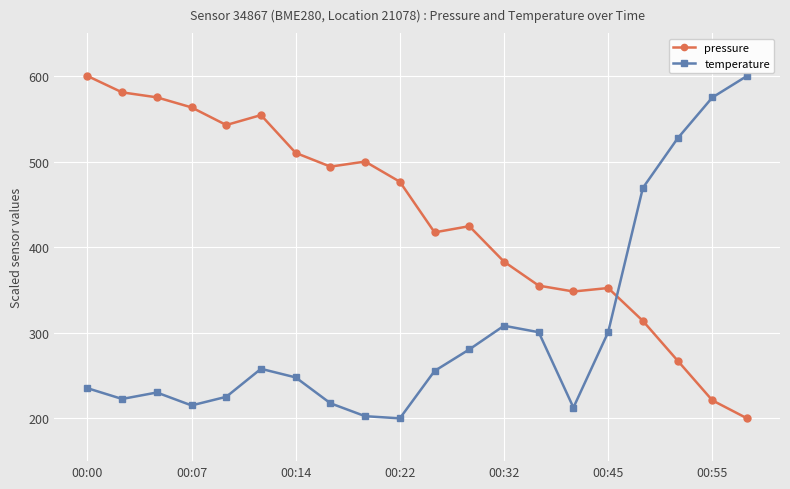

In pressure, how many points are lower than both neighbors (excluding endpoints)?

4